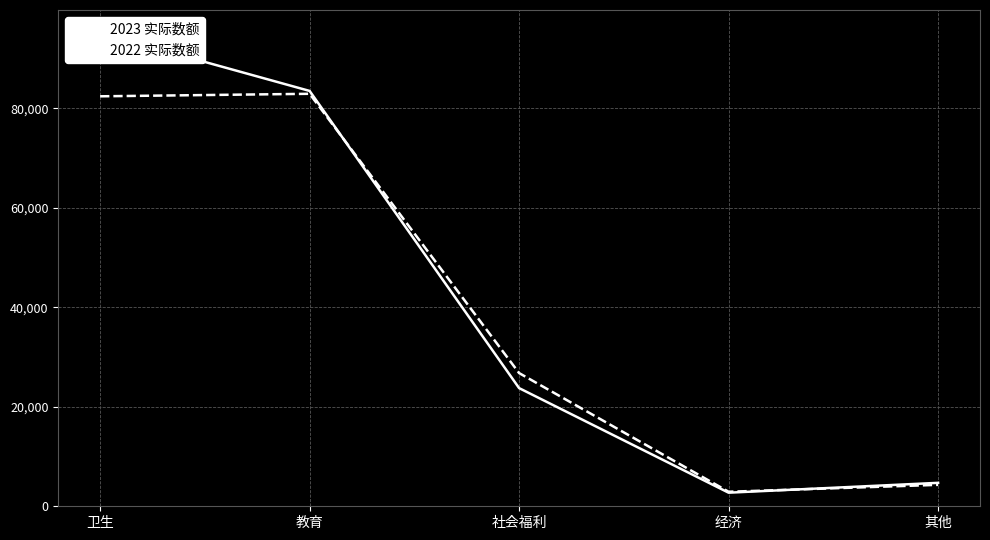

True or false: 2022 实际数额 has more than 0 points higher than both neighbors.

True